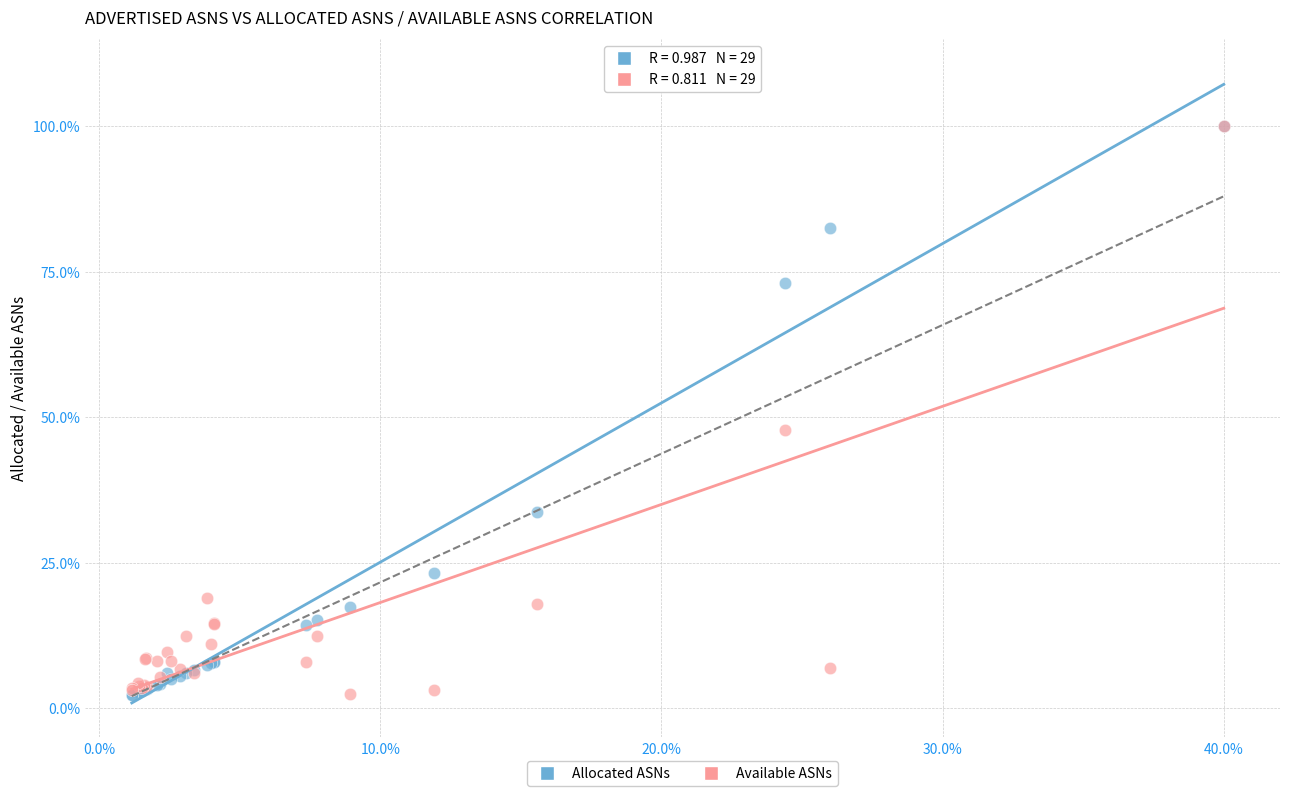

Across all series, what Y value is closest to 51?

47.8